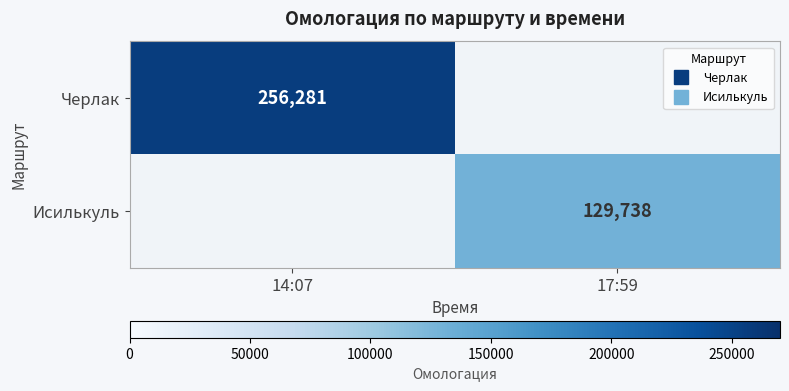

What is the minimum value shown in the chart?

129738.0